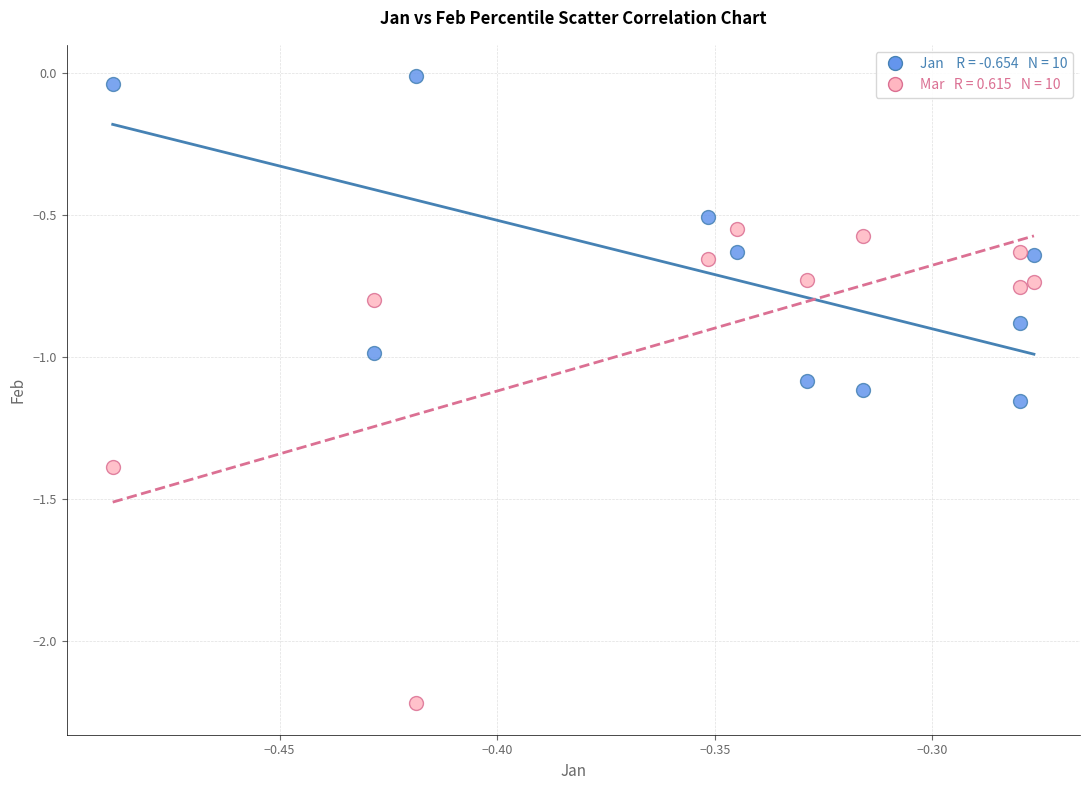

Across all data points, what is the range of Y values (max minus min)?

2.2